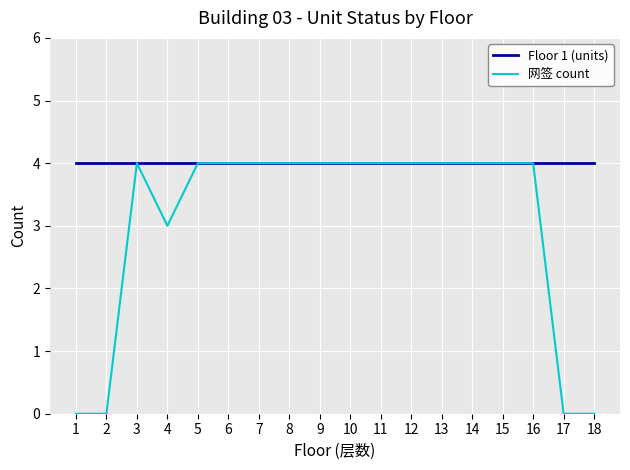

What is the maximum value shown in the chart?

4